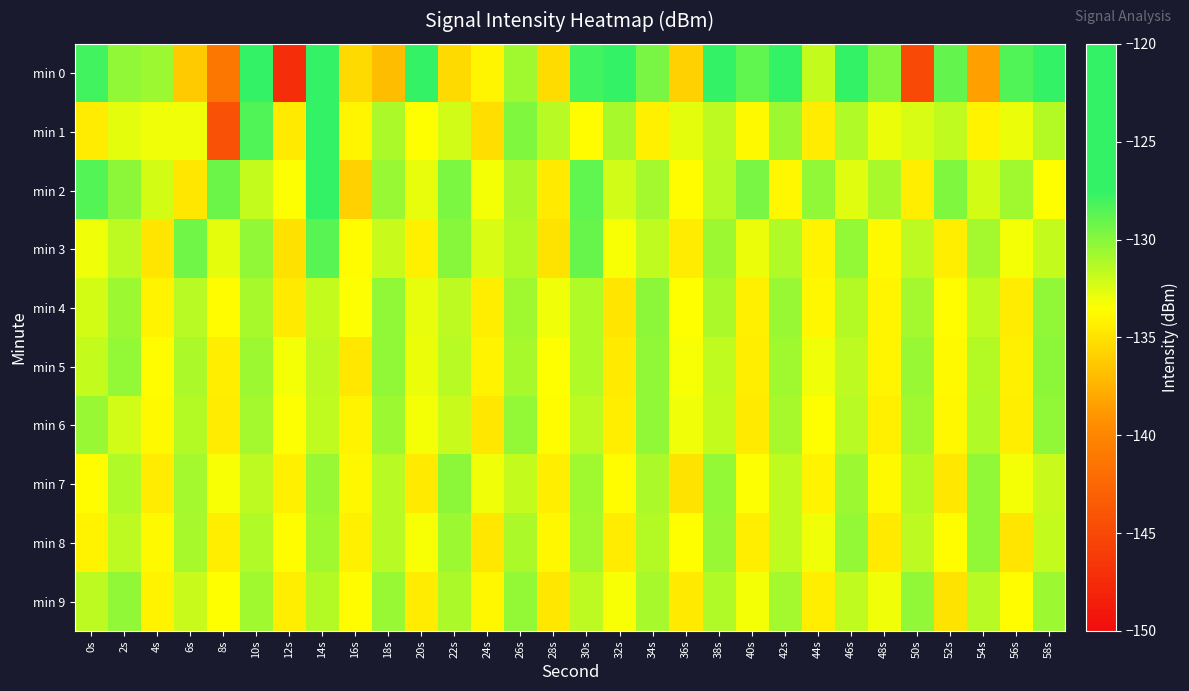

How many series are shown in this chart?

10